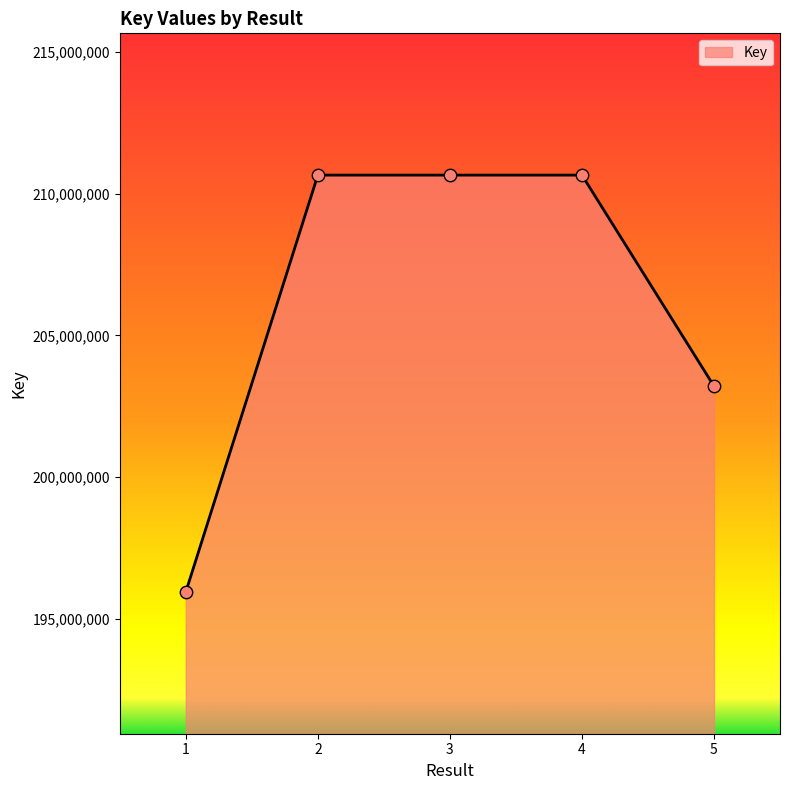

What is the ratio of the value at 2 to the value at 5?

1.0